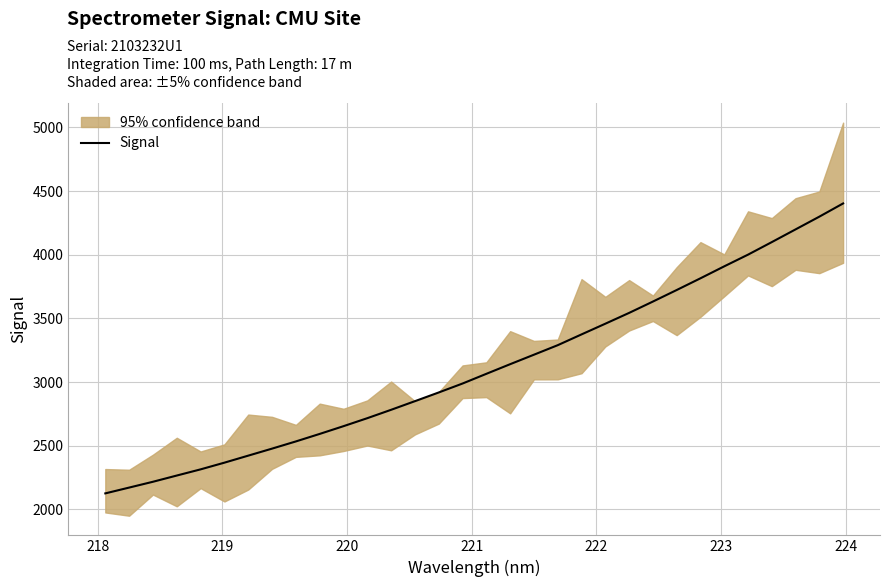

What is the difference between the second highest and second lowest values?

2127.7